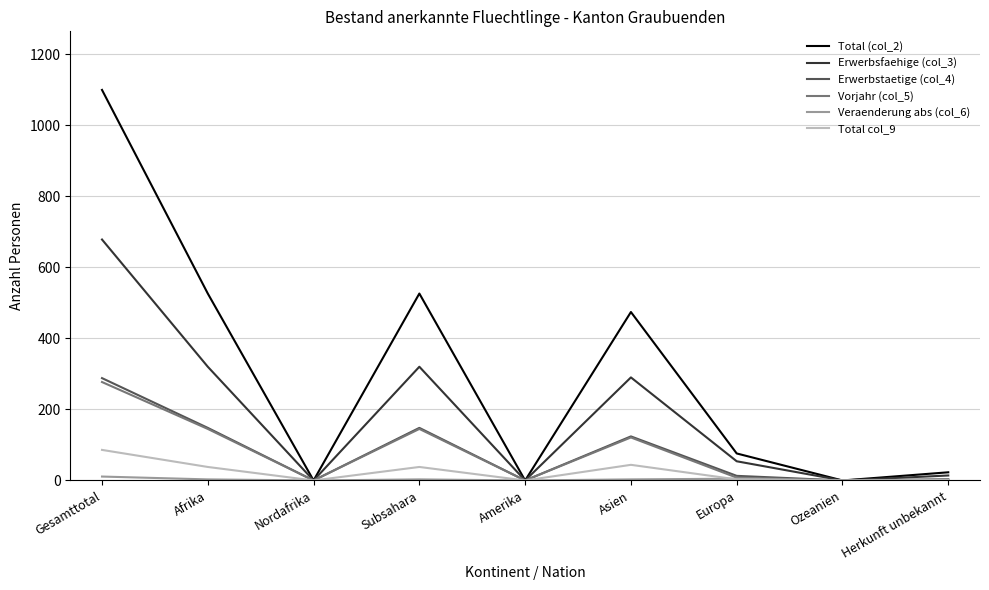

Which series has the largest total across all categories?

Total (col_2)